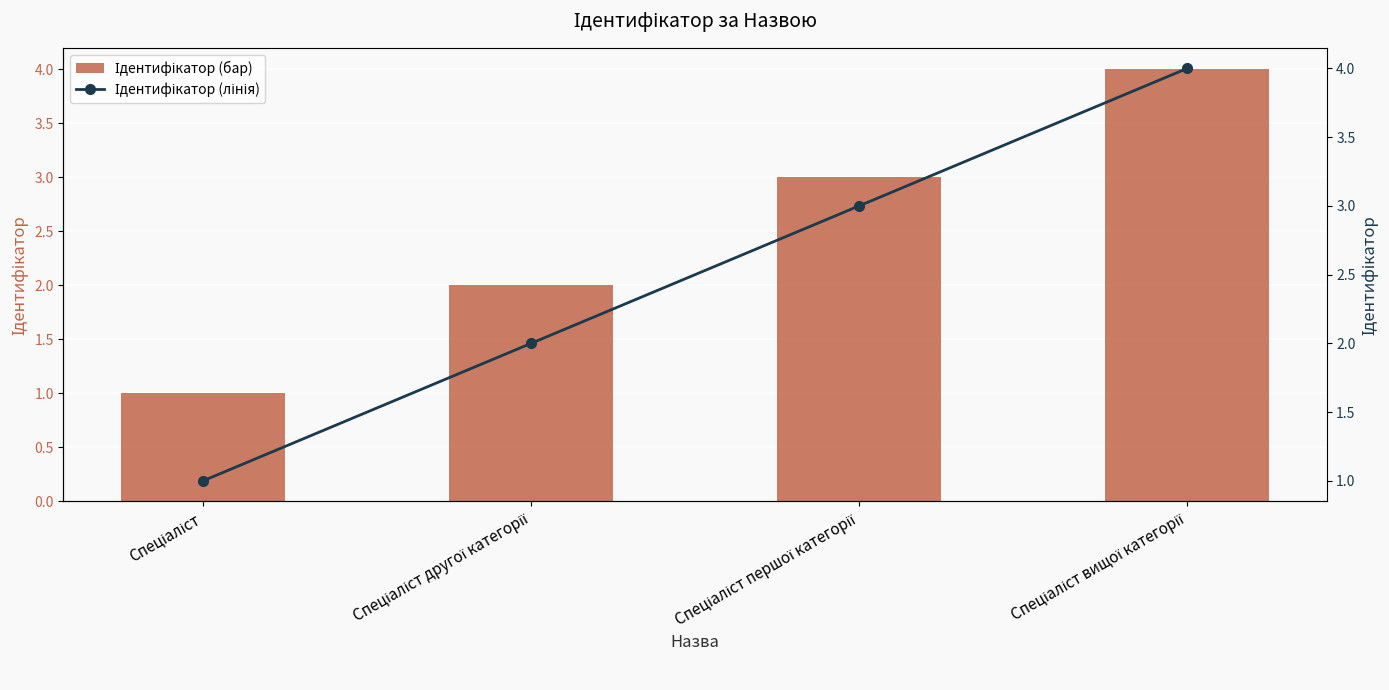

Between Спеціаліст and Спеціаліст вищої категорії, which series saw the biggest shift?

Ідентифікатор